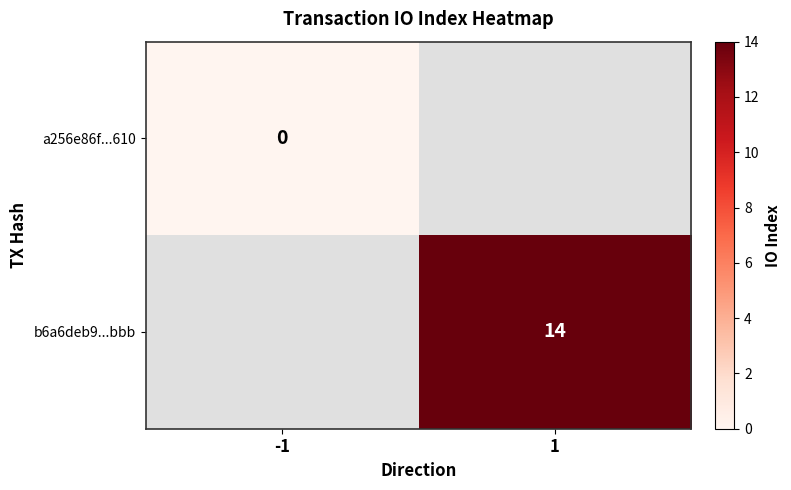

How many categories are shown in the chart?

2